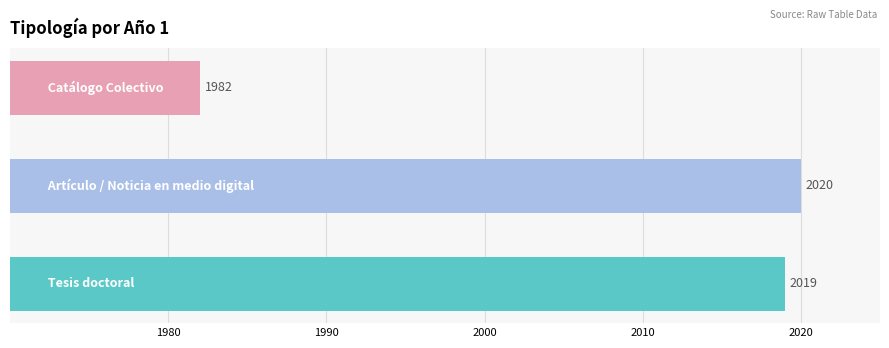

Reading bottom to top, transcribe all the data shown in this chart.

2019	2020	1982